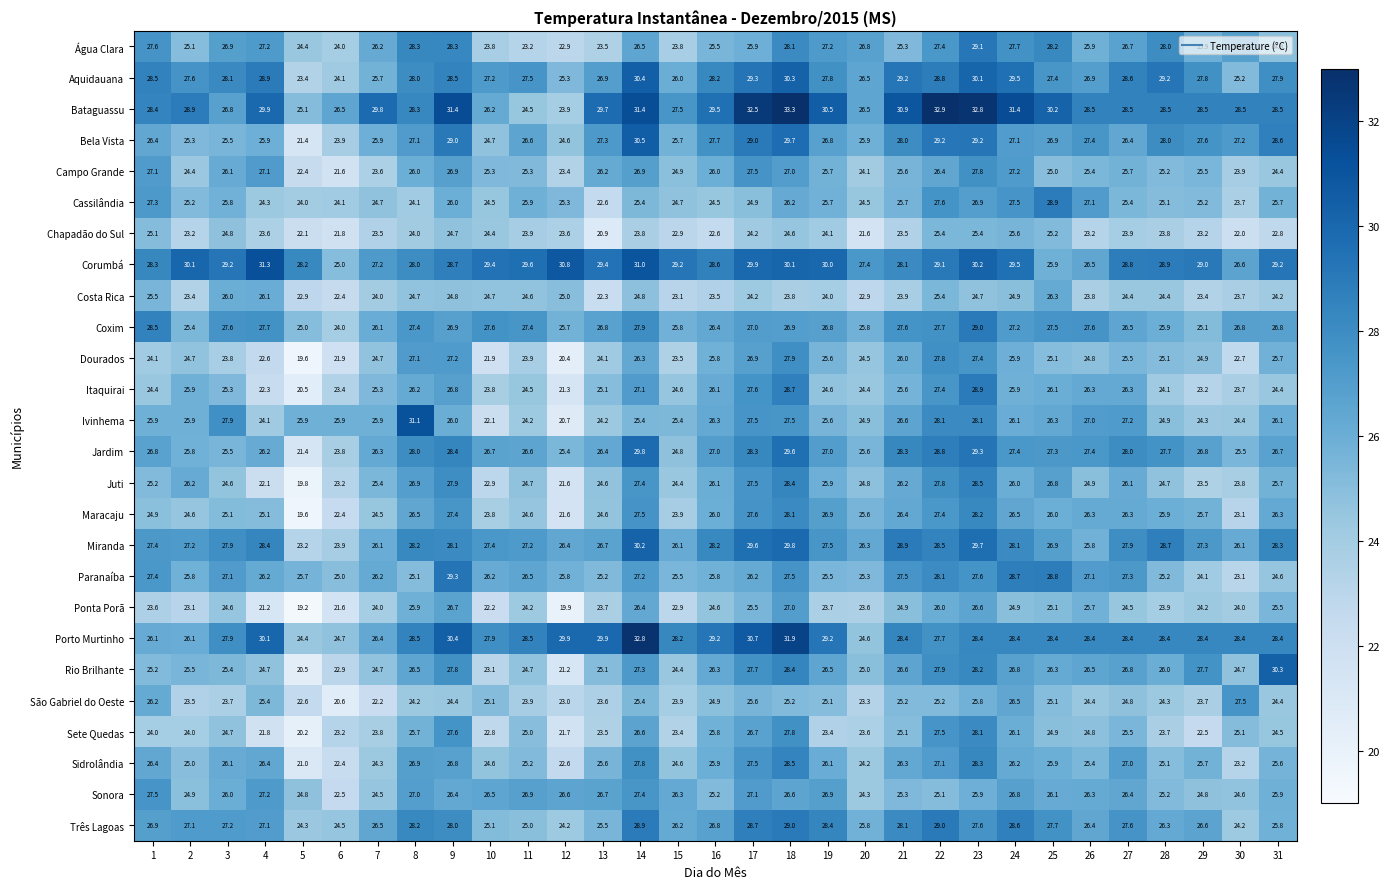

Is it true that Porto Murtinho equals 16.7 at 3?

False